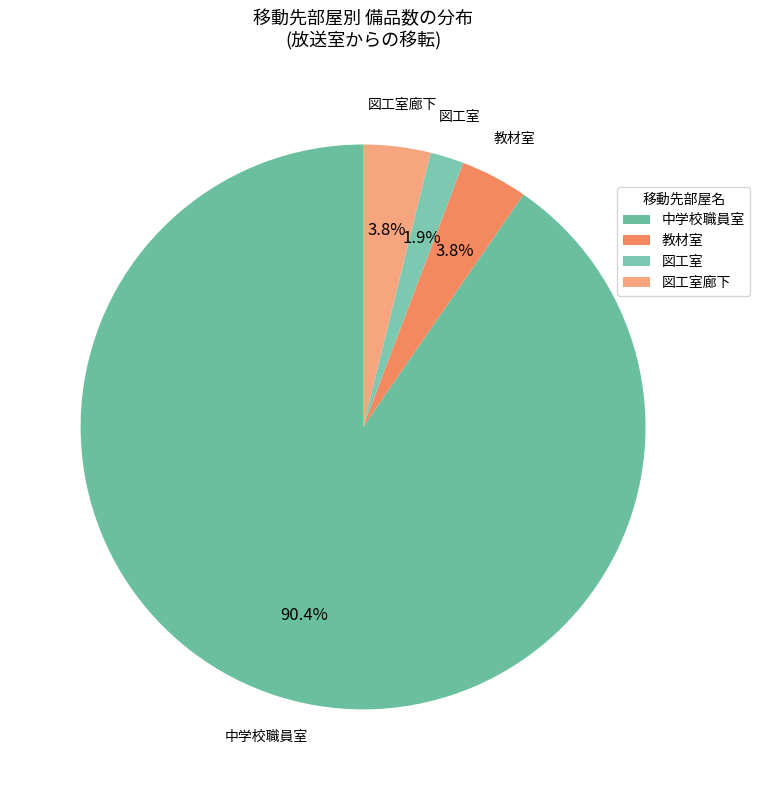

How many segments does this pie chart have?

4